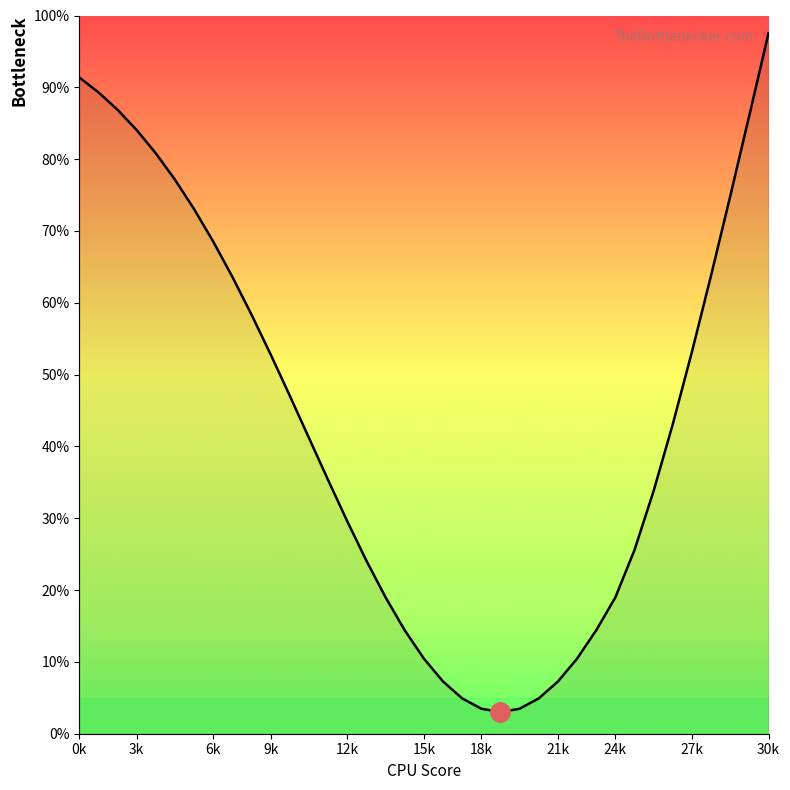

What is the minimum value shown in the chart?

3.0